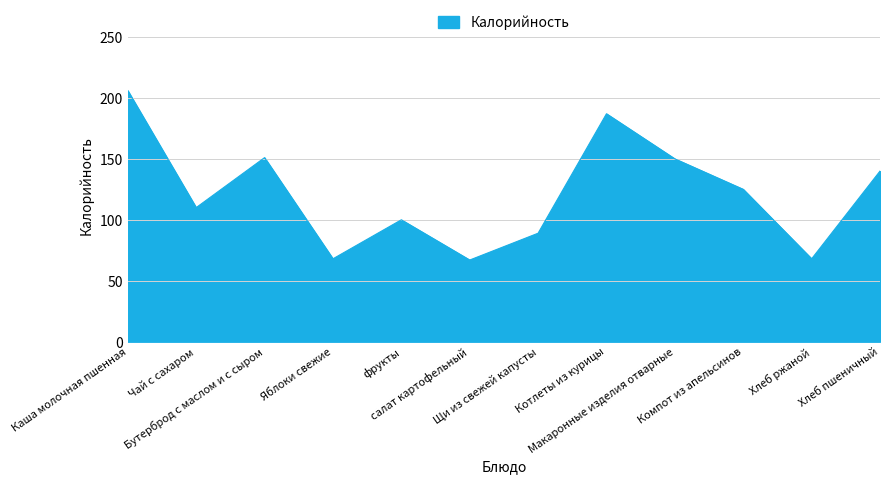

What position from the left is Макаронные изделия отварные?

9